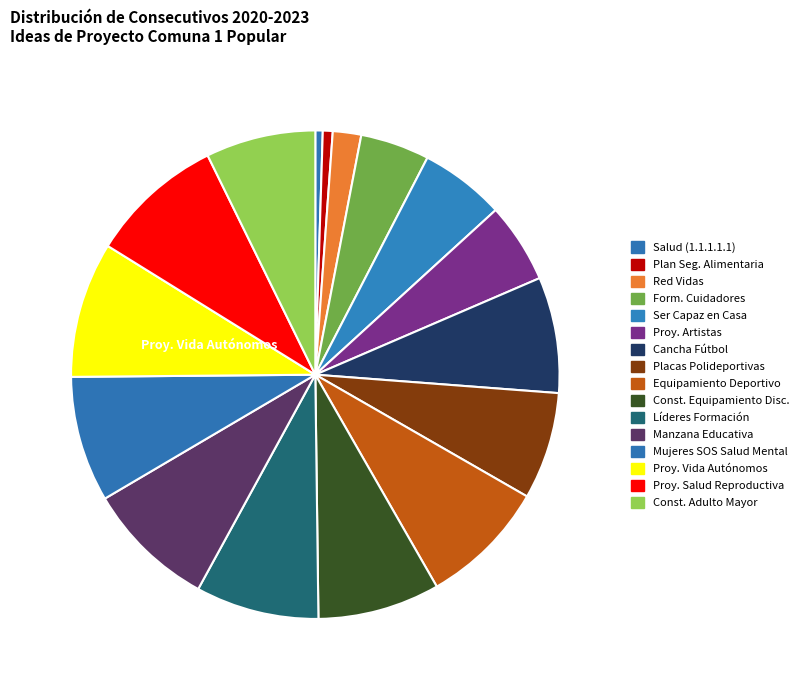

Count the number of slices in the pie.

16